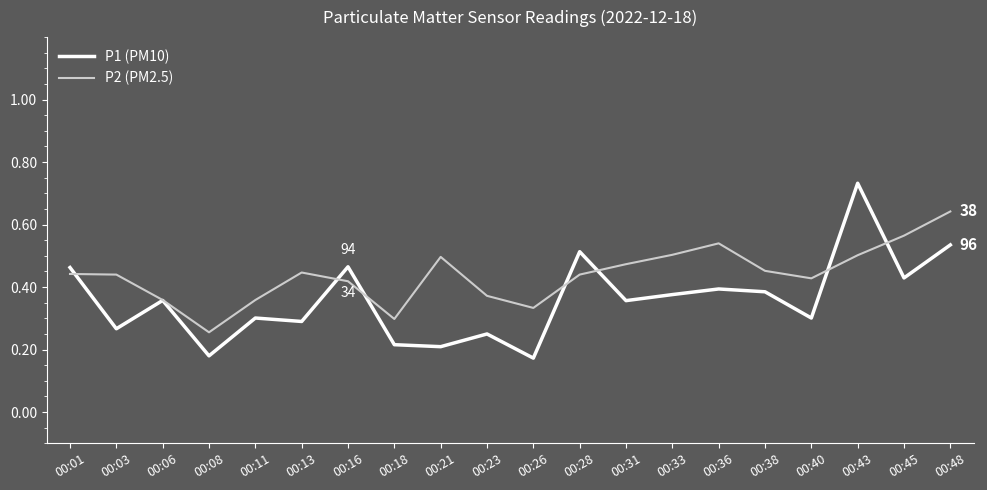

At which category does P1 (PM10) reach its first local peak?

00:06